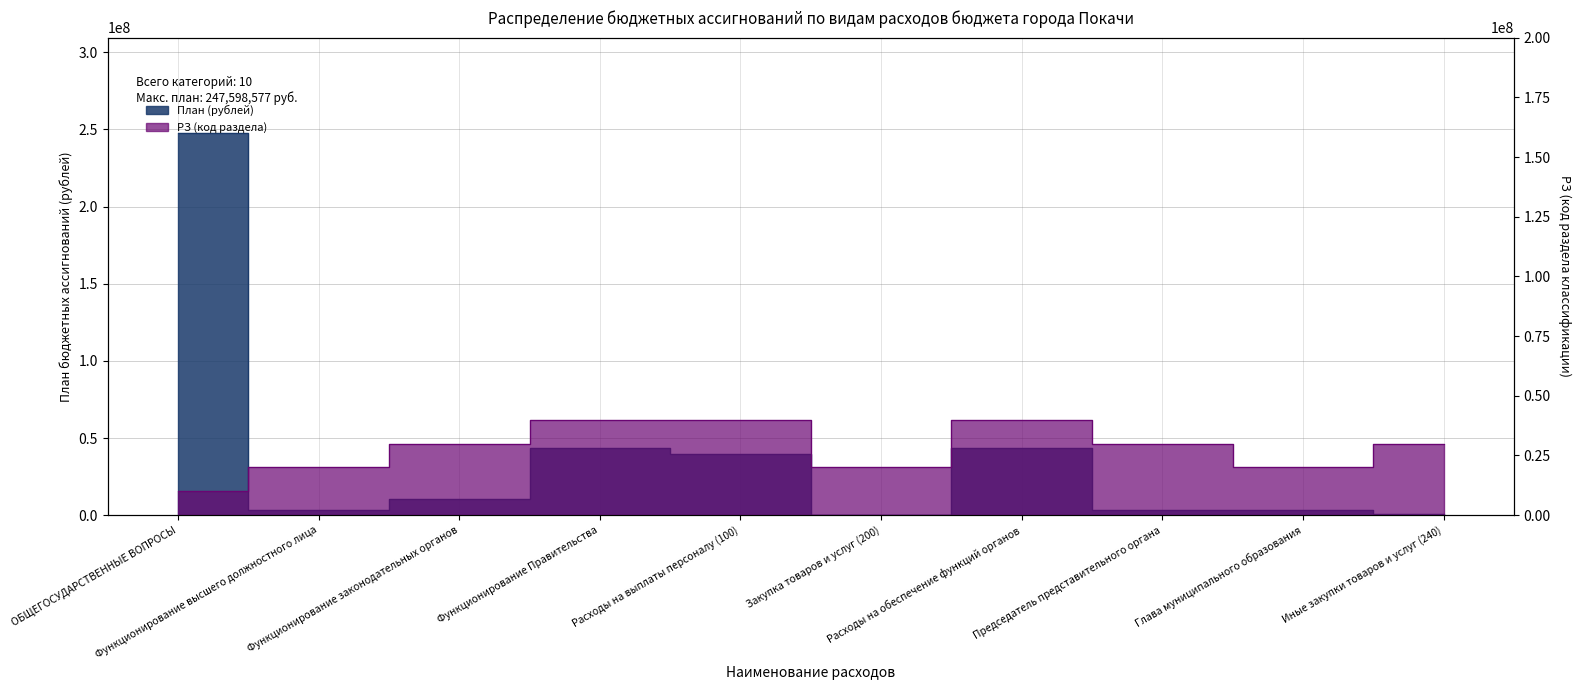

How many intersections are there between РЗ (код раздела) and План (рублей)?

5